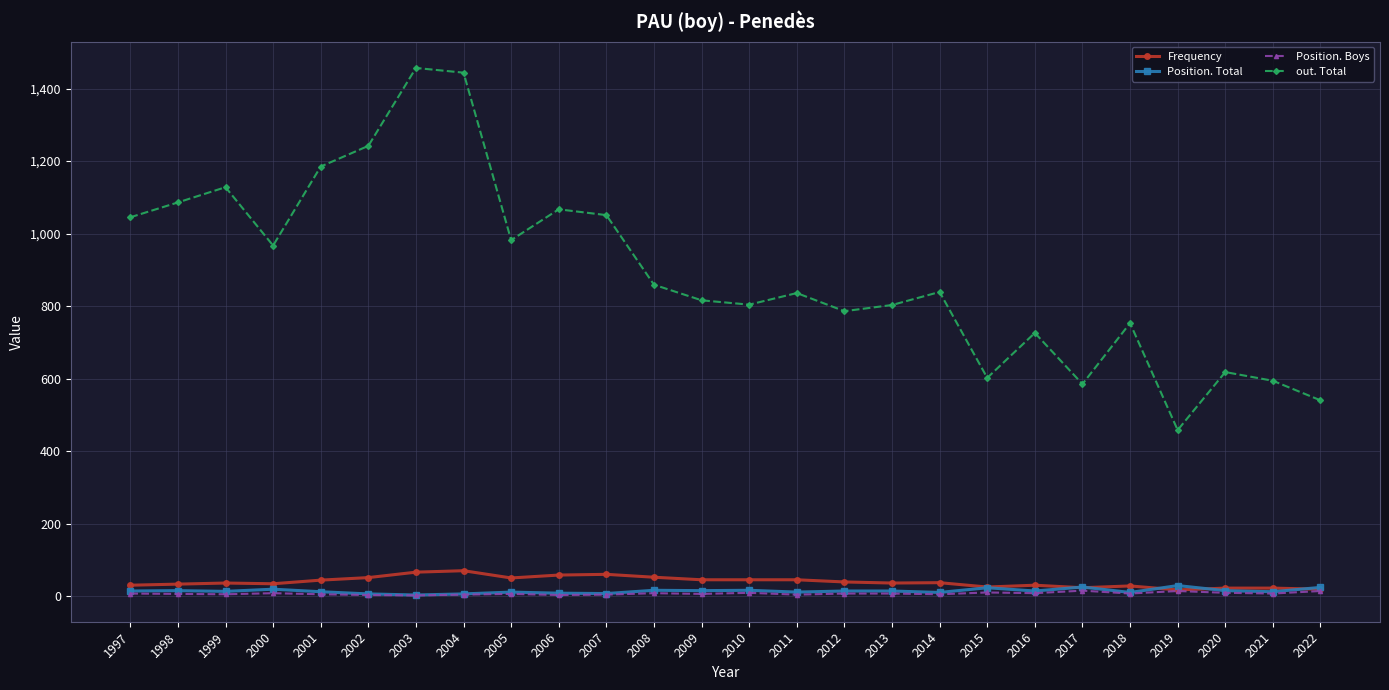

The Frequency series shows 30 at 2016. True or false?

True